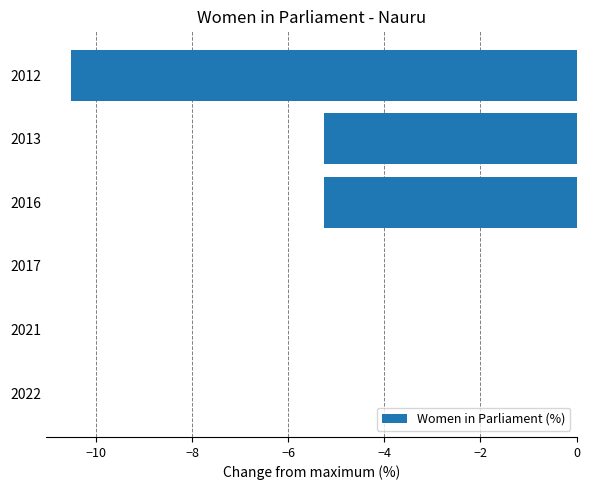

Is it true that the value at 2017 is 0.0?

True